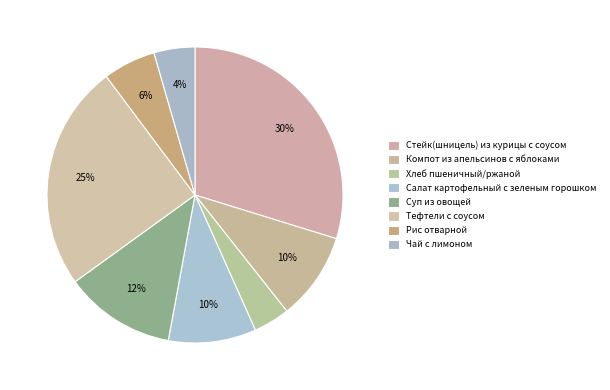

Approximately how many times larger is the value at Хлеб пшеничный/ржаной compared to Салат картофельный с зеленым горошком?

0.4